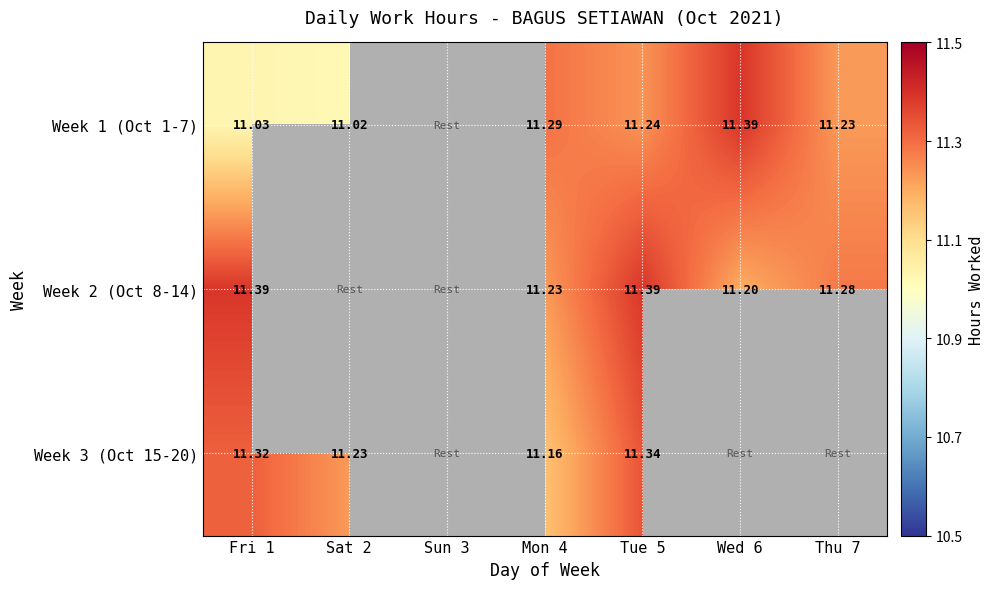

How many data points in Week 3 (Oct 15-20) are above 11?

4